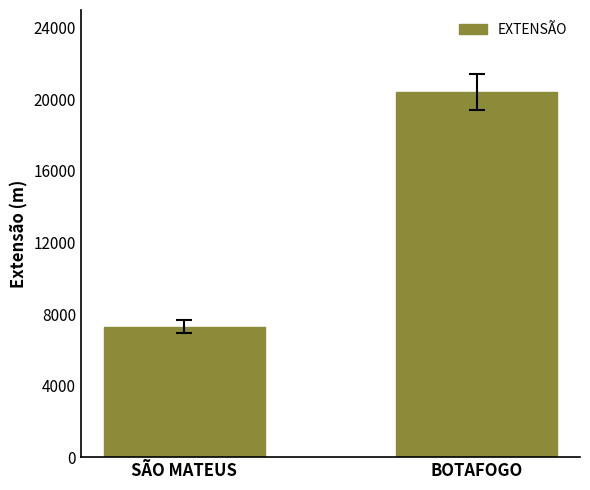

At which category does the chart reach its peak across all series?

BOTAFOGO